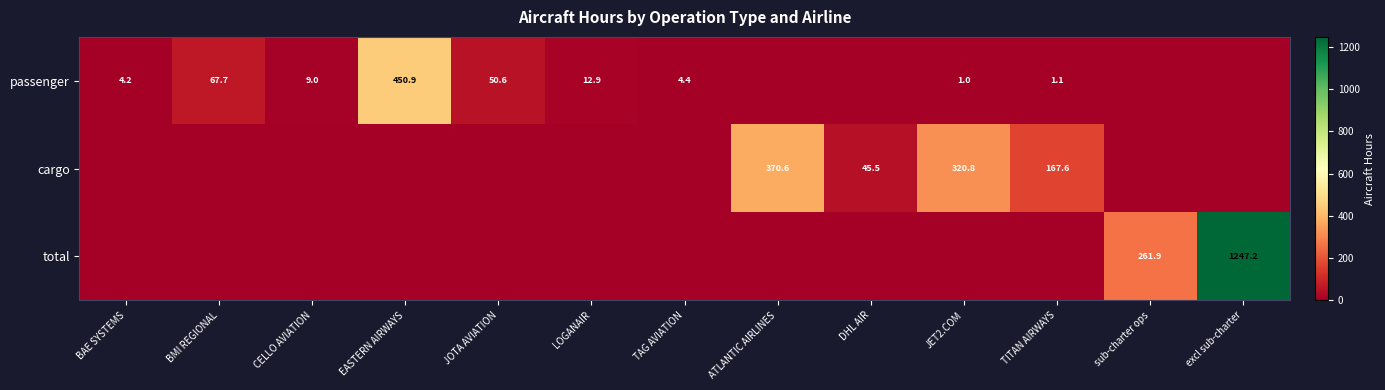

At which category is the sum across all series the highest?

excl sub-charter